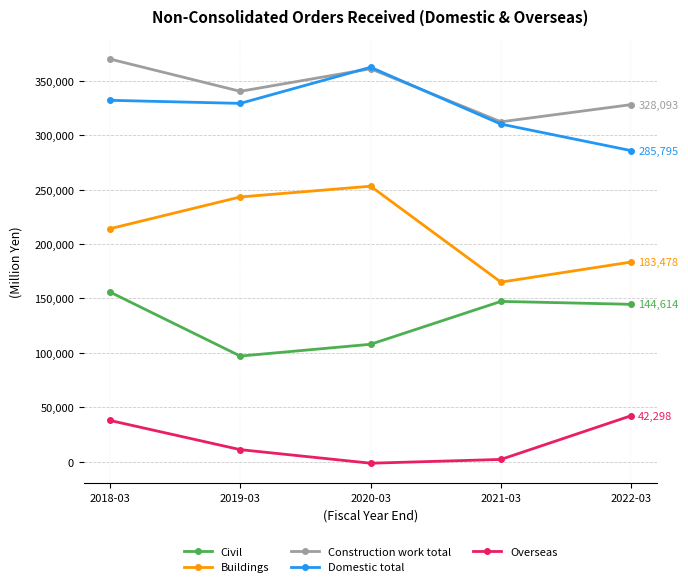

Between 2018-03 and 2021-03, which series saw the biggest shift?

Construction work total